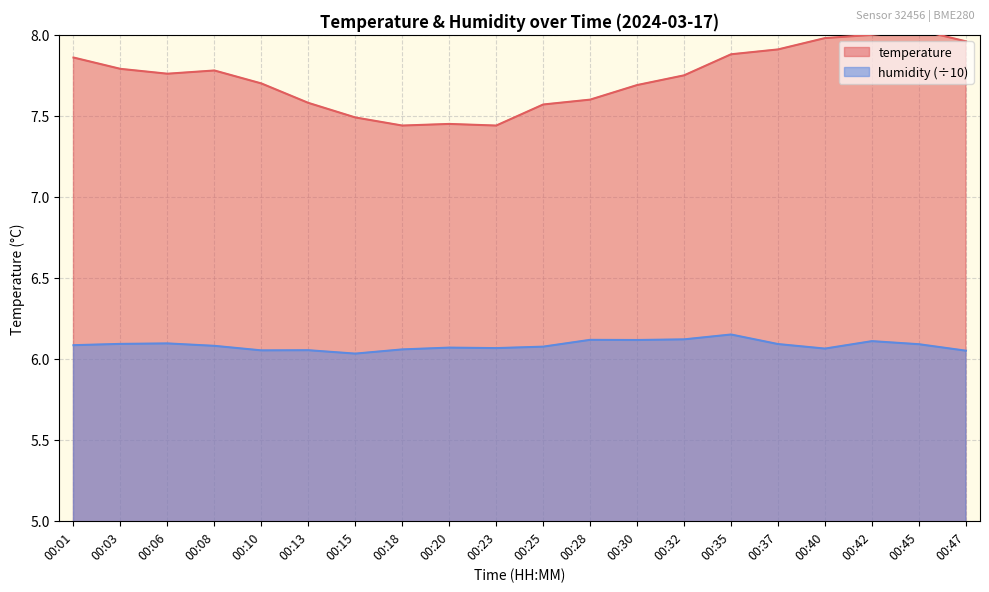

What is the difference between the highest and lowest values at 00:42?

1.9